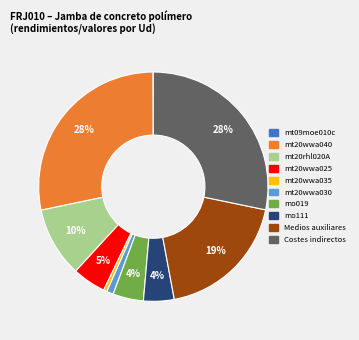

Is Medios auxiliares the majority of the pie?

No